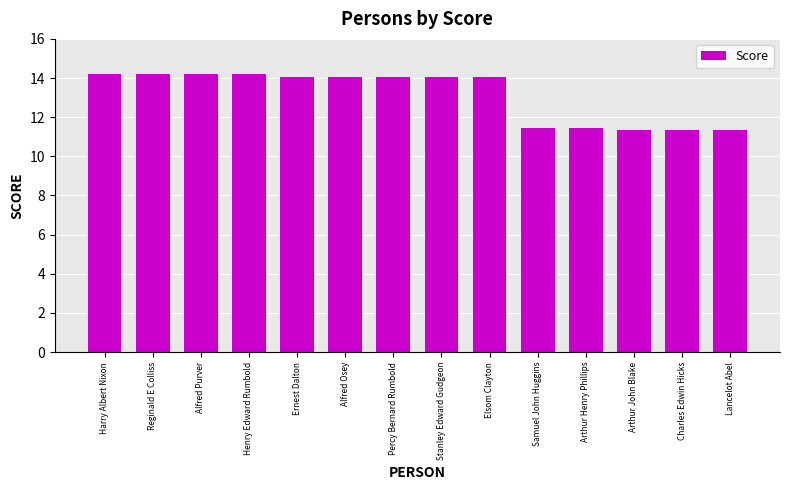

What is the minimum value shown in the chart?

11.4